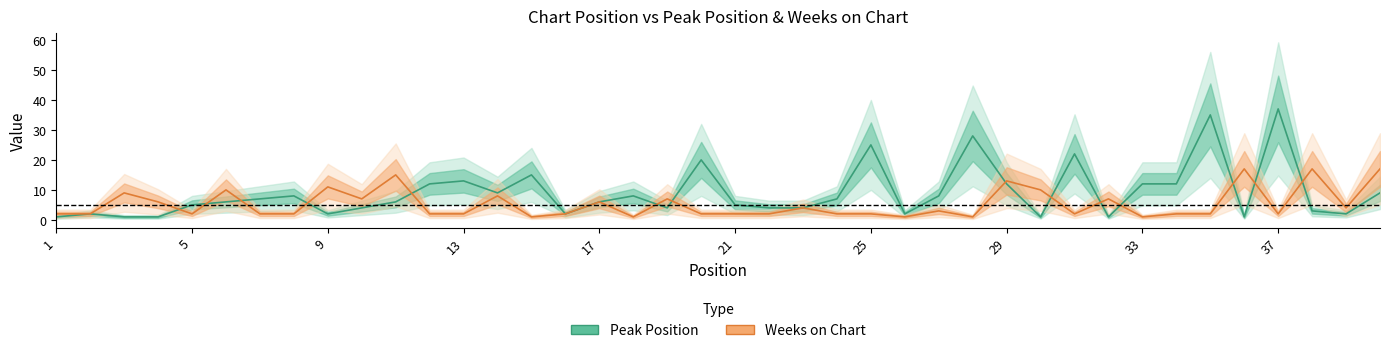

Is the value of Weeks on Chart at 15 greater than the value of Peak Position at 8?

No